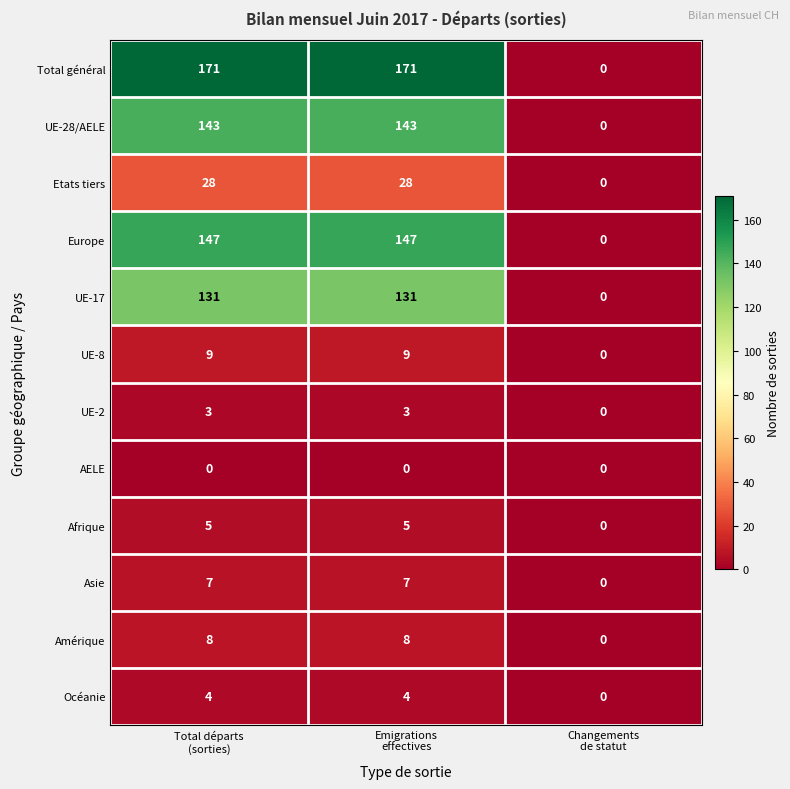

How many data points does each series have?

3